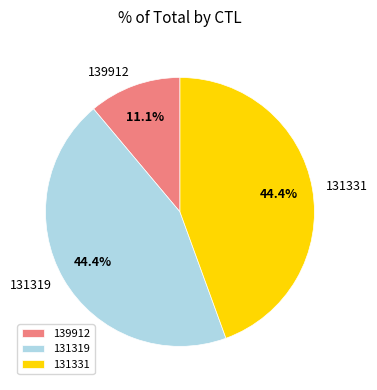

Does 131331 represent more than half of the total?

No